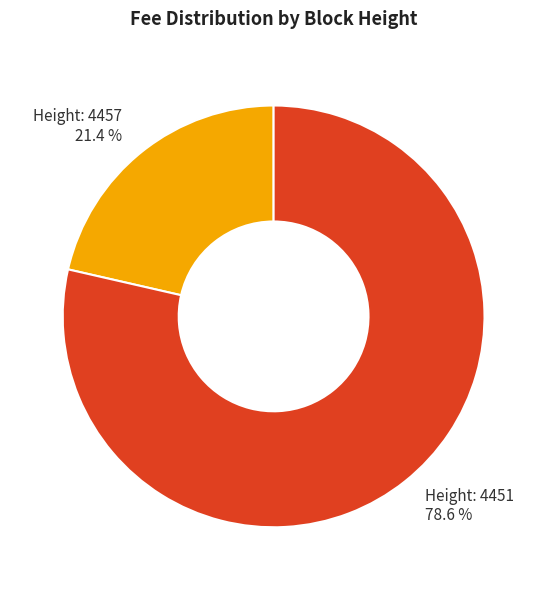

Is there a majority slice in this chart?

Yes